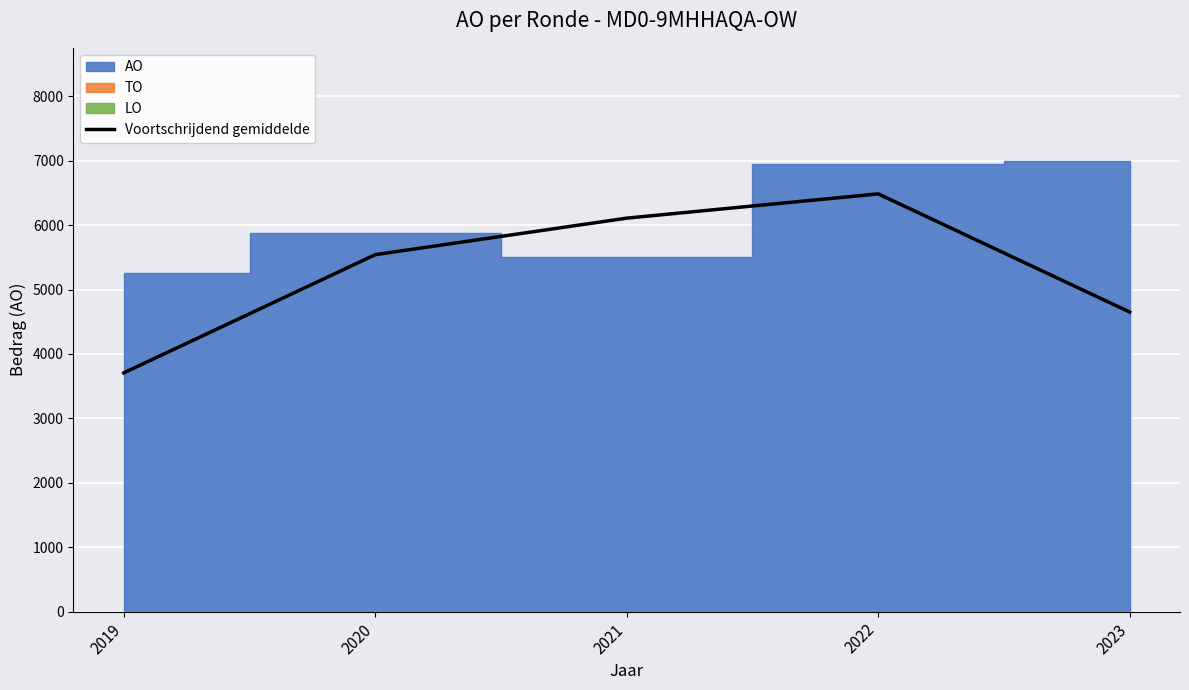

True or false: Voortschrijdend gemiddelde has a value of 4650.1 at 2023.

True